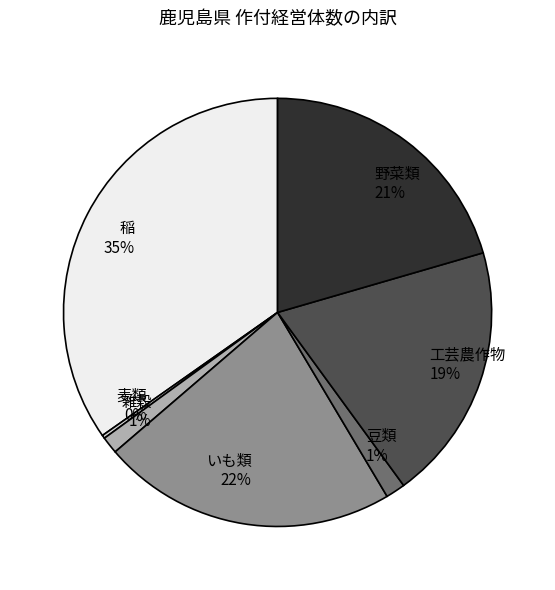

Does any single category account for the majority?

No